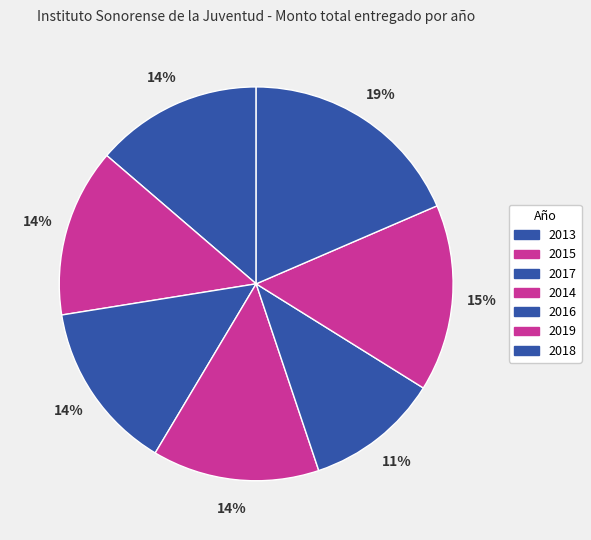

Is there any slice that represents more than half of the pie?

No